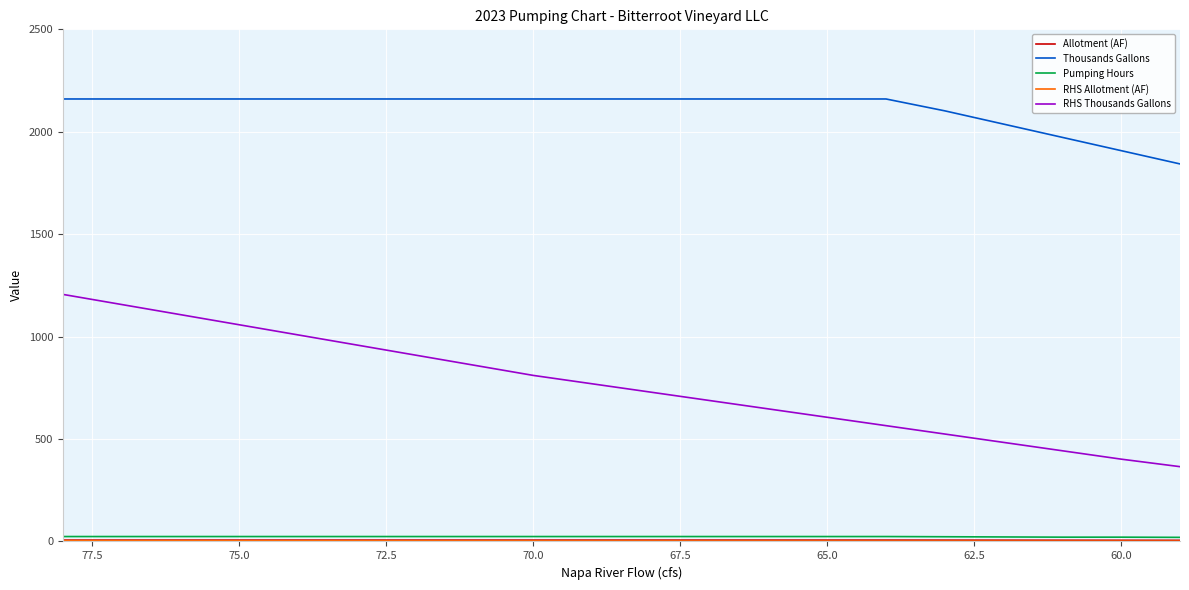

What value does the RHS Allotment (AF) series have at 62.5?

3.4